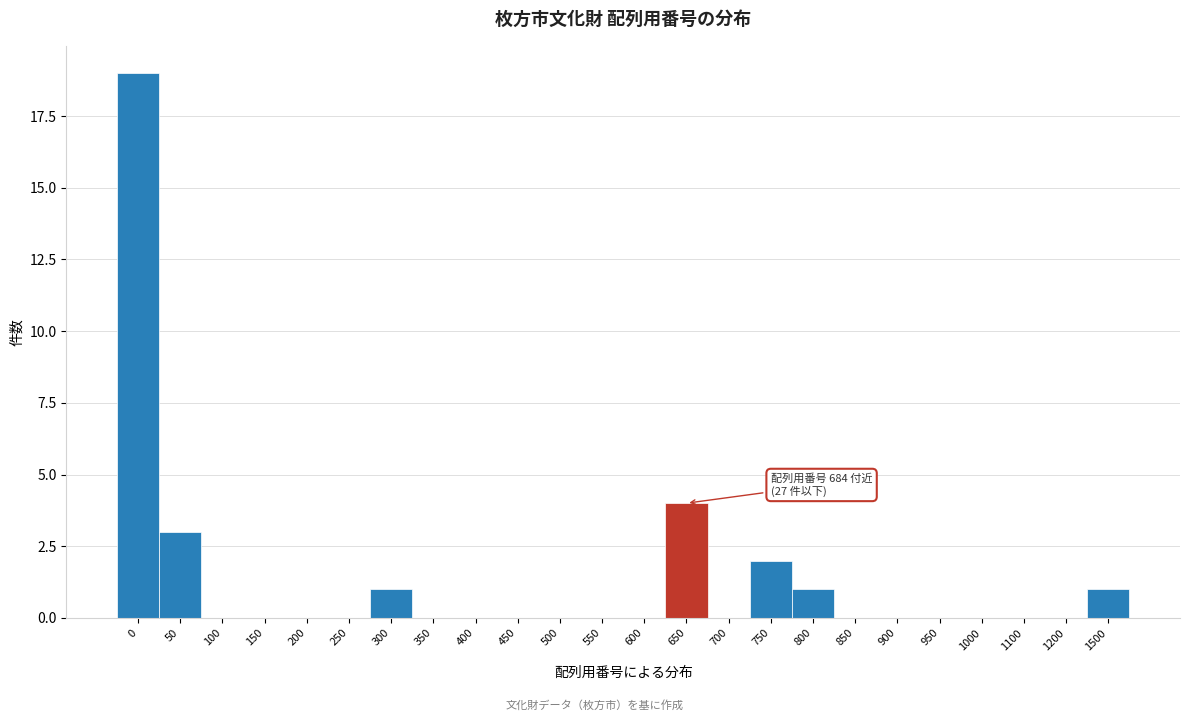

Reading left to right, extract all data points from this chart.

0=19	50=3	100=0	150=0	200=0	250=0	300=1	350=0	400=0	450=0	500=0	550=0	600=0	650=4	700=0	750=2	800=1	850=0	900=0	950=0	1000=0	1100=0	1200=0	1500=1